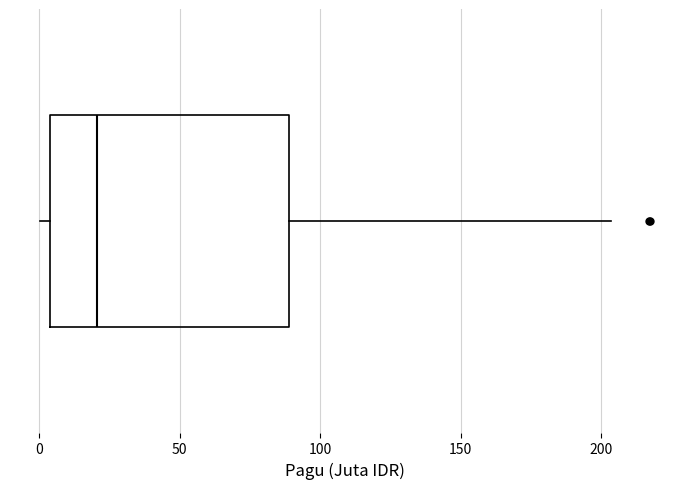

Where does the median line of the box sit on the x-axis? The values are not printed on the chart, so give them approximately, as read against the axis.

20